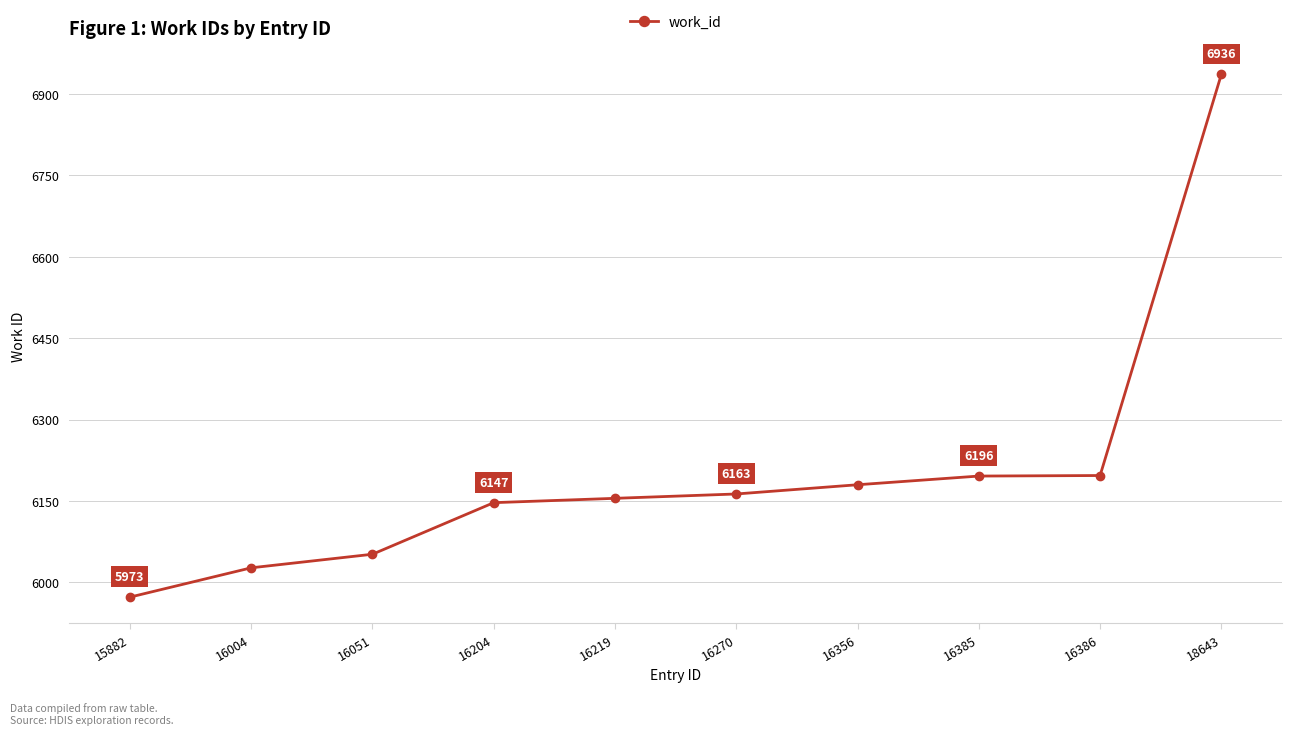

Does the chart have visible grid lines?

Yes